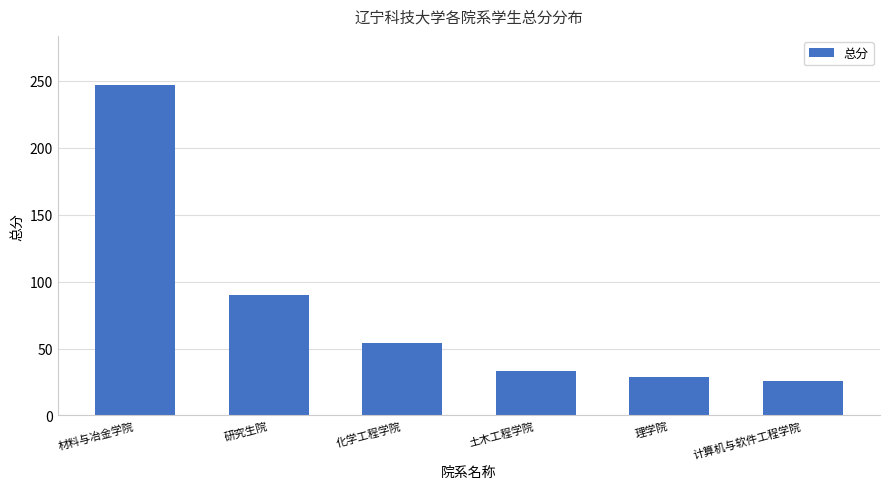

What position from the left is 理学院?

5